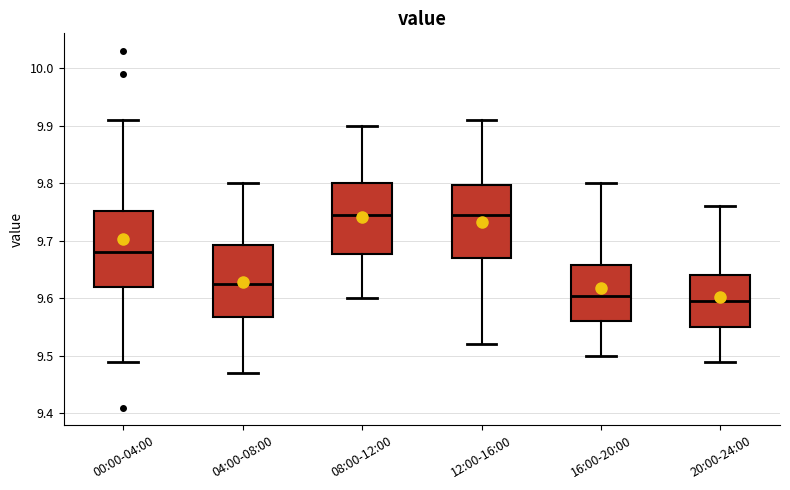

Reading left to right, read every box against the y-axis: the position of its median line, the range the box covers, and the ends of its whiskers. The values are not printed on the chart, so give them approximately, as read against the axis.

00:00-04:00: median 9.68, box 9.62 to 9.75, whiskers 9.49 to 9.91
04:00-08:00: median 9.63, box 9.57 to 9.69, whiskers 9.47 to 9.80
08:00-12:00: median 9.75, box 9.68 to 9.80, whiskers 9.60 to 9.90
12:00-16:00: median 9.75, box 9.67 to 9.80, whiskers 9.52 to 9.91
16:00-20:00: median 9.61, box 9.56 to 9.66, whiskers 9.50 to 9.80
20:00-24:00: median 9.60, box 9.55 to 9.64, whiskers 9.49 to 9.76